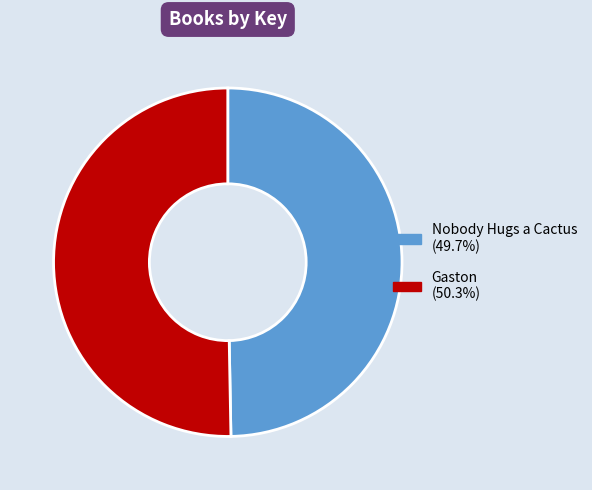

The Gaston slice represents 50% of the pie. True or false?

True